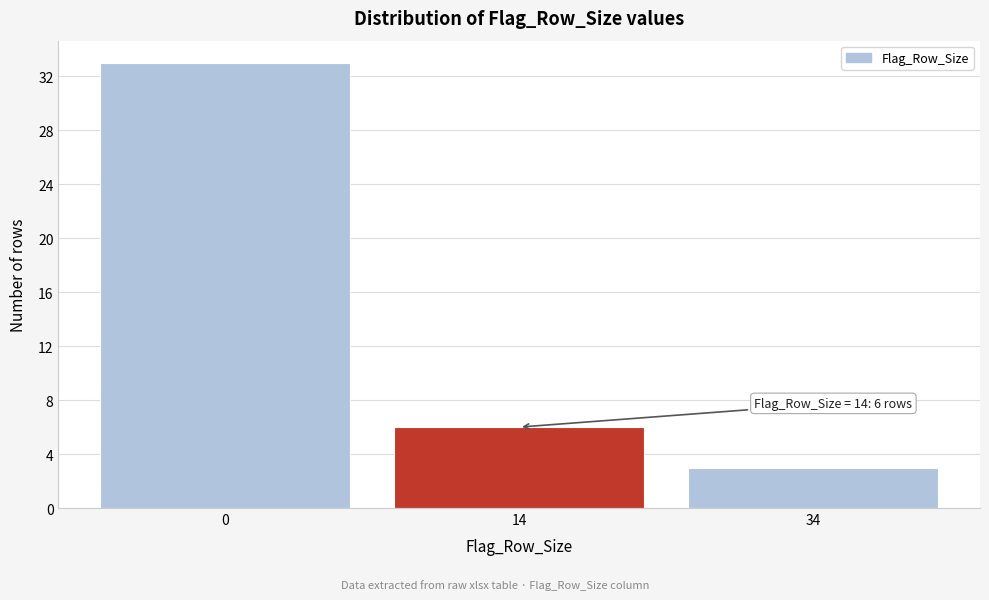

Reading left to right, list all the values displayed in this chart.

33	6	3